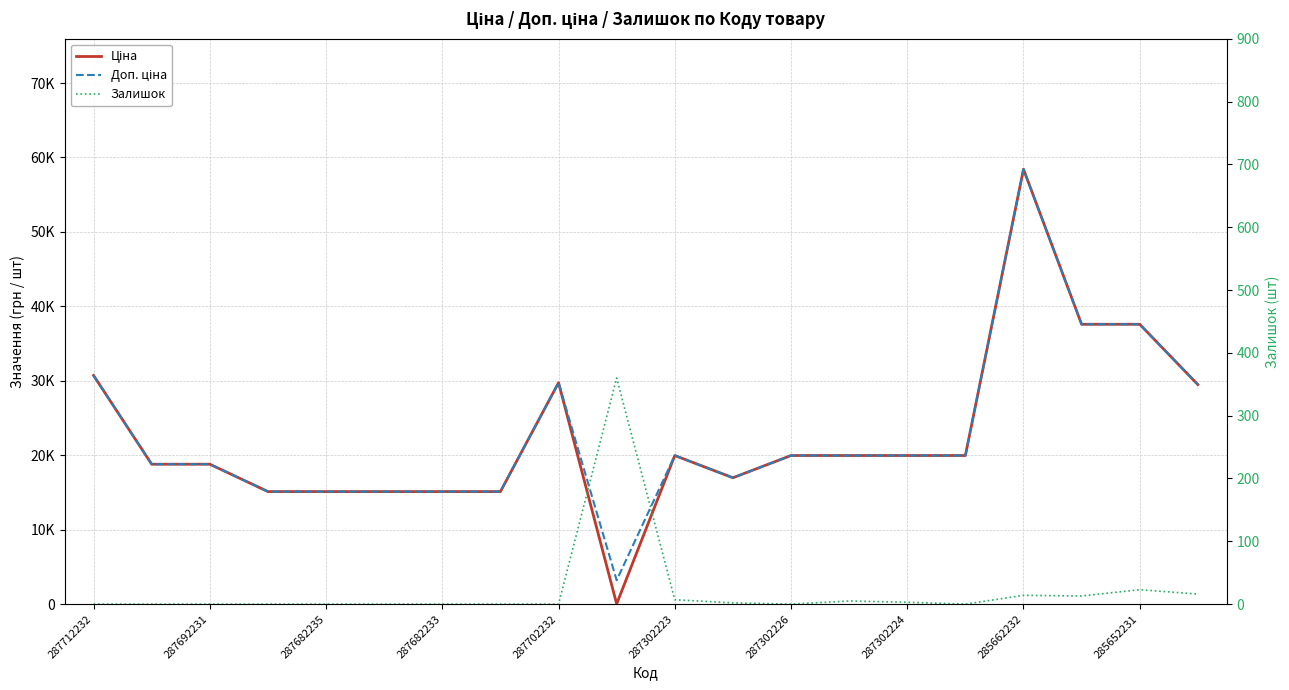

What are all the series names shown in the legend?

Ціна, Доп. ціна, Залишок